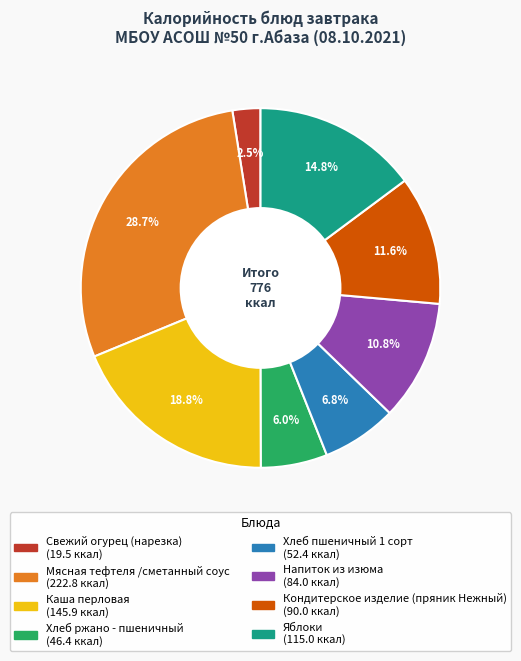

How many slices are in this pie chart?

8